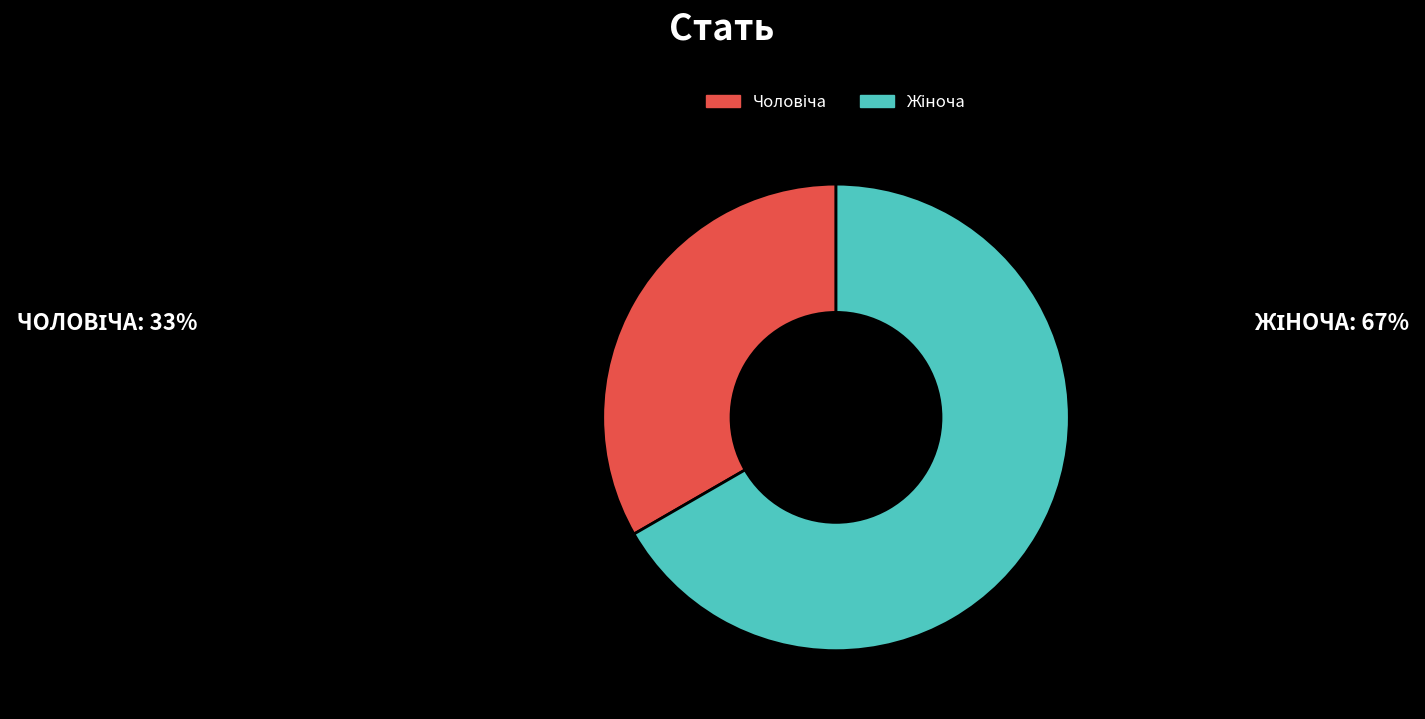

How many segments does this pie chart have?

2